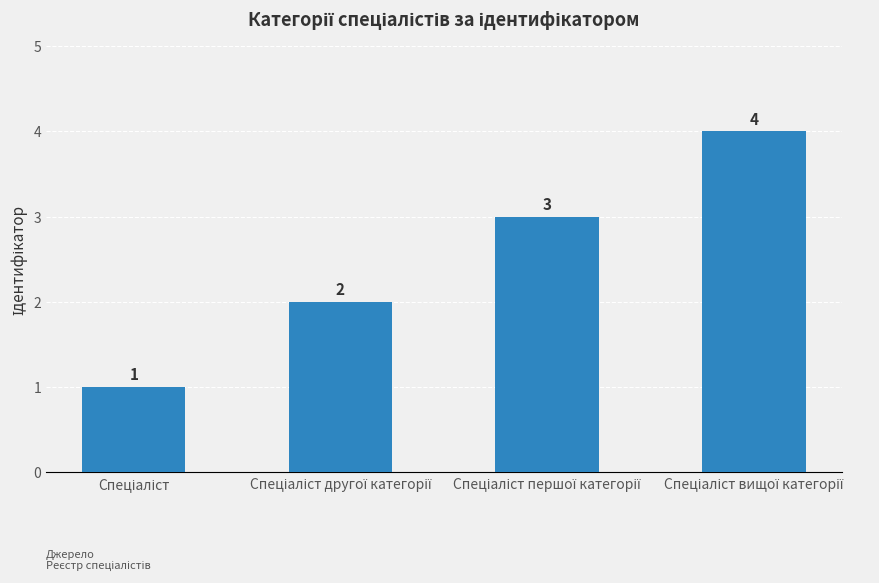

What is the difference between the maximum and minimum values?

3